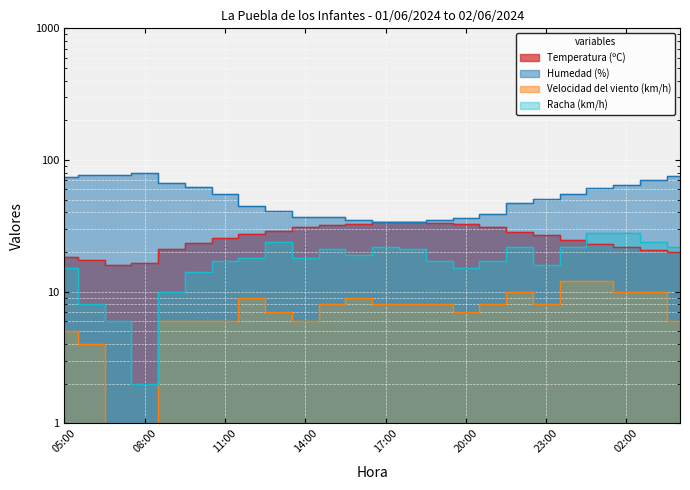

Where does the Velocidad del viento (km/h) series first go above 8?

12:00